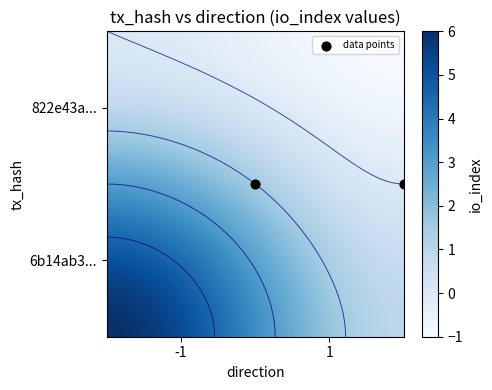

True or false: 822e43a11932a4855c74e911bfc012721266378 has a value of 0 at direction.

False